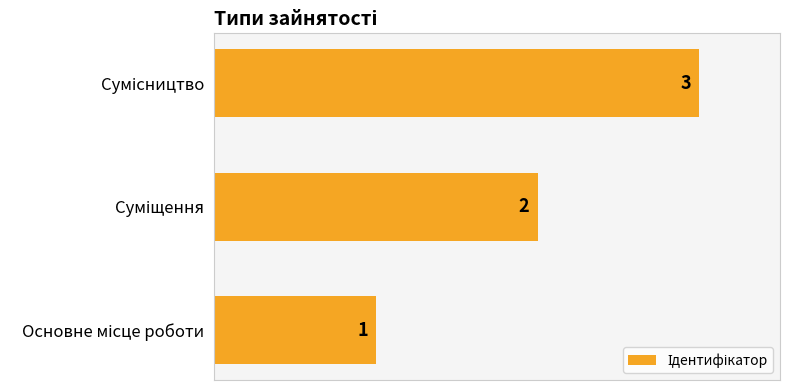

How many bars are there in total?

3